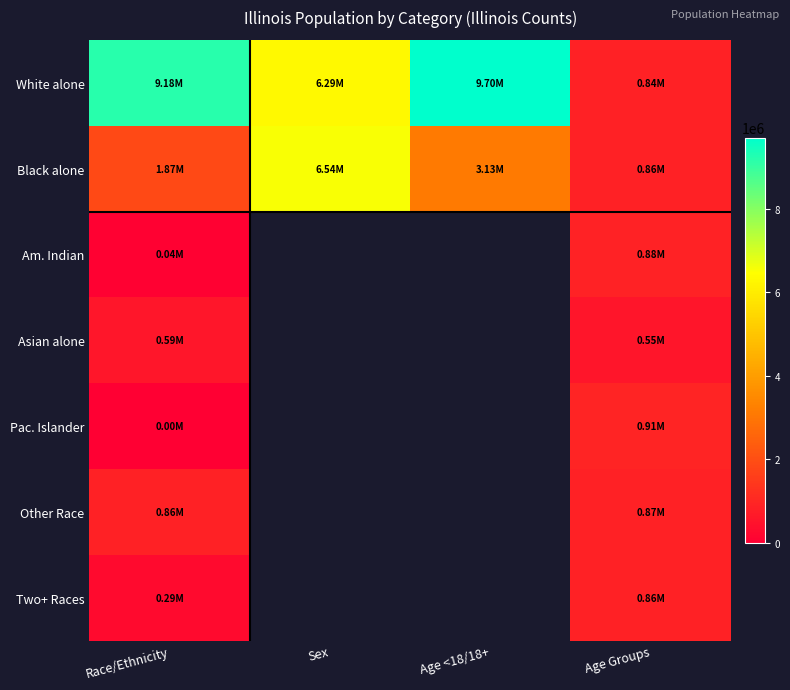

What value does the Black alone series have at Age Groups?

859405.0